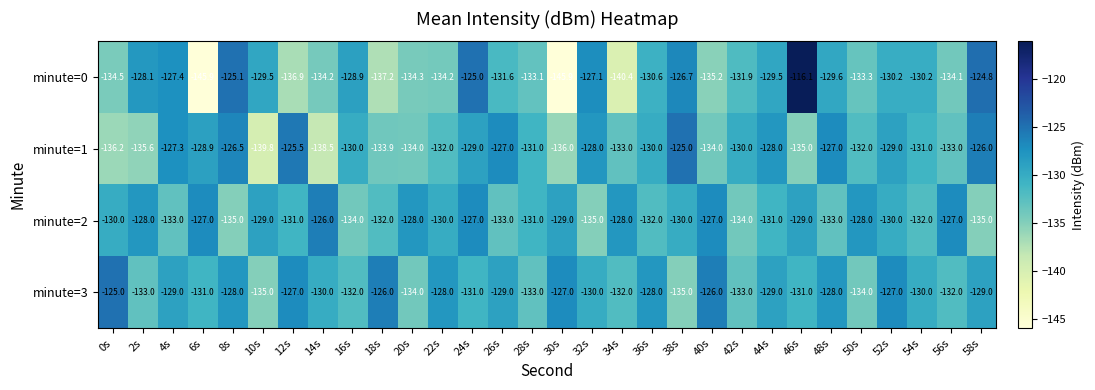

Rank the series at 36s from highest to lowest value.

minute=3, minute=1, minute=0, minute=2